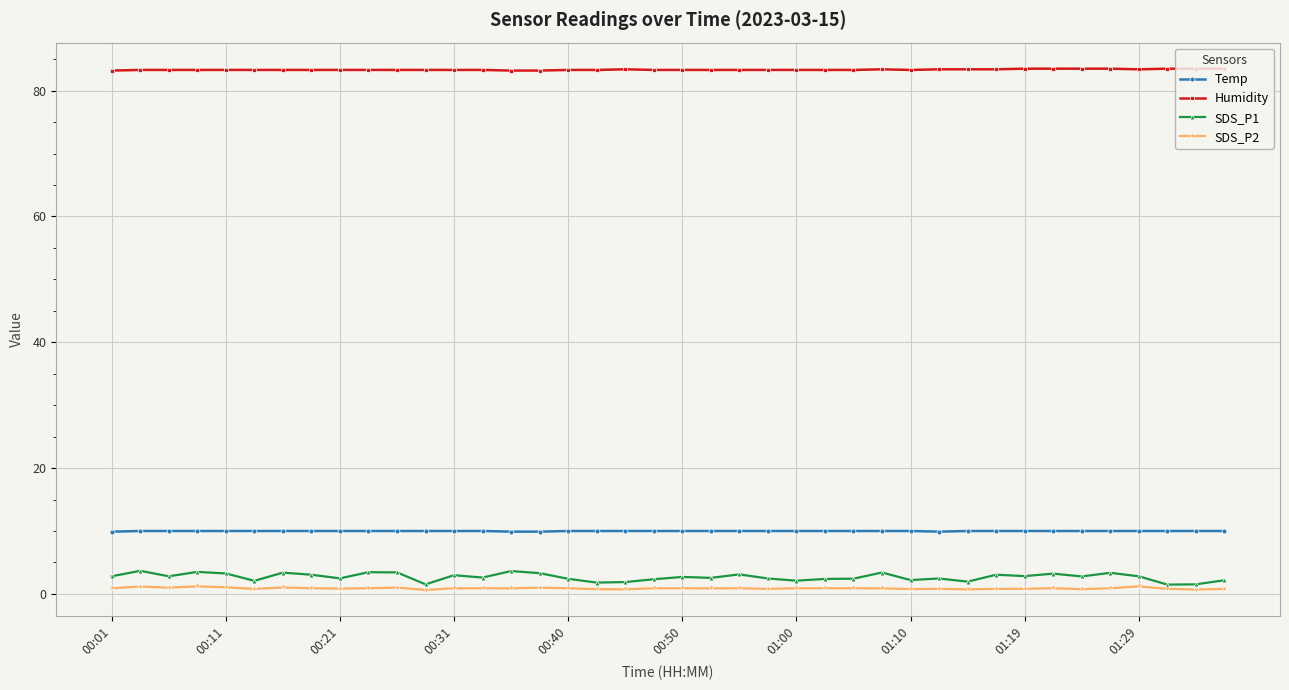

Which series has the largest total across all categories?

Humidity